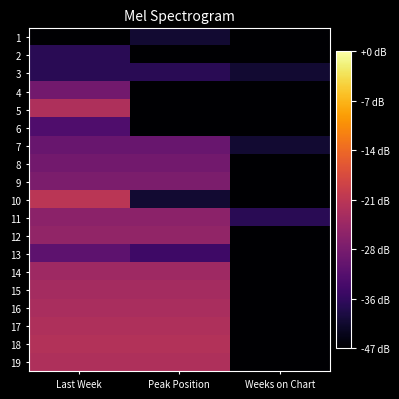

Reading left to right, what are all the values shown in this chart?

1: Last Week=0.7	Peak Position=1.1	Weeks on Chart=0.7
2: Last Week=1.4	Peak Position=0.7	Weeks on Chart=0.7
3: Last Week=1.4	Peak Position=1.4	Weeks on Chart=1.1
4: Last Week=2.2	Peak Position=0.7	Weeks on Chart=0.7
5: Last Week=2.9	Peak Position=0.7	Weeks on Chart=0.7
6: Last Week=1.8	Peak Position=0.7	Weeks on Chart=0.7
7: Last Week=2.1	Peak Position=2.1	Weeks on Chart=1.1
8: Last Week=2.2	Peak Position=2.2	Weeks on Chart=0.7
9: Last Week=2.3	Peak Position=2.3	Weeks on Chart=0.7
10: Last Week=3.0	Peak Position=1.1	Weeks on Chart=0.7
11: Last Week=2.5	Peak Position=2.5	Weeks on Chart=1.4
12: Last Week=2.6	Peak Position=2.6	Weeks on Chart=0.7
13: Last Week=1.9	Peak Position=1.6	Weeks on Chart=0.7
14: Last Week=2.7	Peak Position=2.7	Weeks on Chart=0.7
15: Last Week=2.8	Peak Position=2.8	Weeks on Chart=0.7
16: Last Week=2.8	Peak Position=2.8	Weeks on Chart=0.7
17: Last Week=2.9	Peak Position=2.9	Weeks on Chart=0.7
18: Last Week=2.9	Peak Position=2.9	Weeks on Chart=0.7
19: Last Week=2.9	Peak Position=2.9	Weeks on Chart=0.7